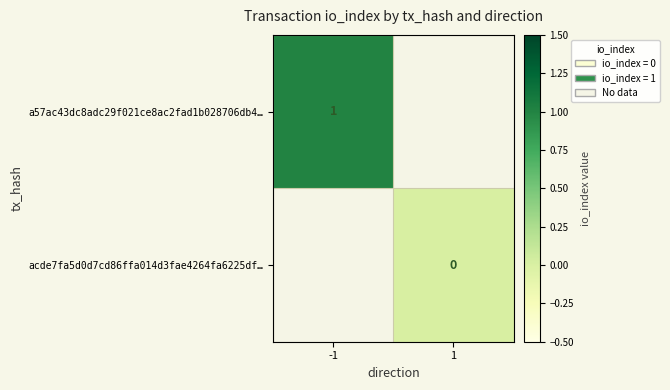

The value of a57ac43dc8adc29f021ce8ac2fad1b028706db4… at -1 is 1. True or false?

True